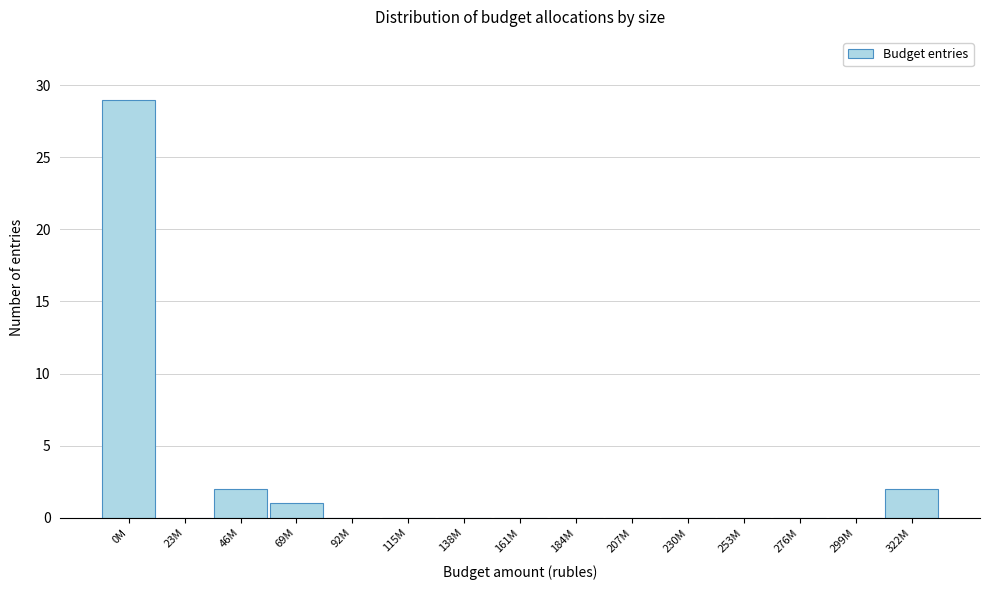

Reading left to right, extract all data points from this chart.

0M=29	23M=0	46M=2	69M=1	92M=0	115M=0	138M=0	161M=0	184M=0	207M=0	230M=0	253M=0	276M=0	299M=0	322M=2